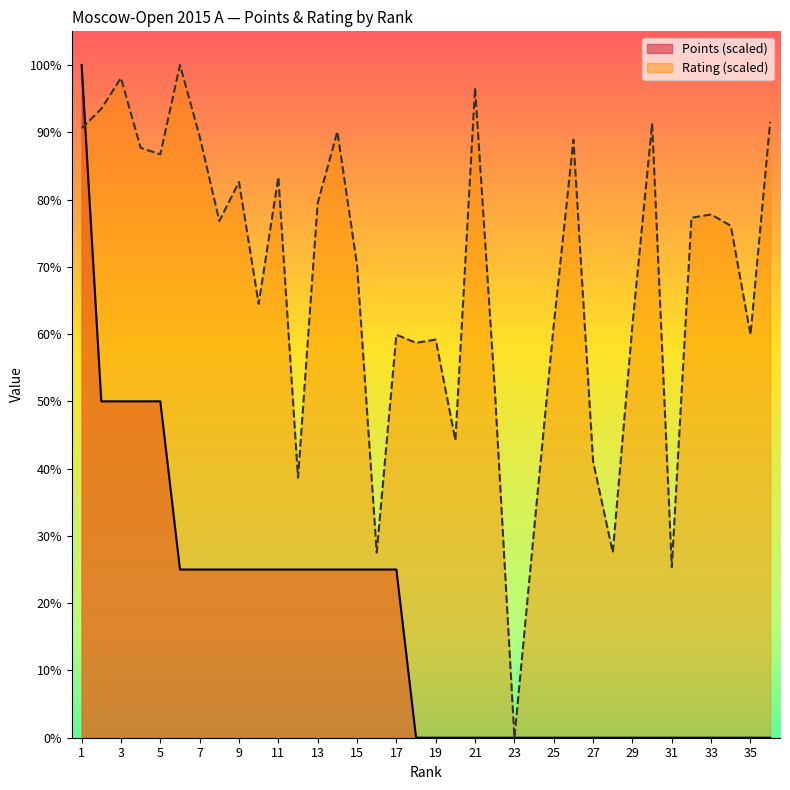

Between which two adjacent categories do Rating and Points first intersect?

1 and 2